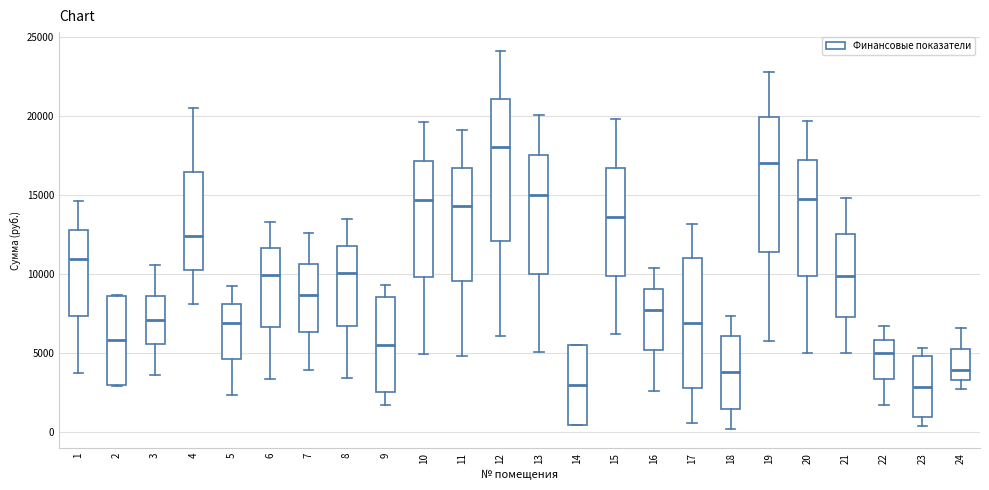

Reading left to right, read every box against the y-axis: the position of its median line, the range the box covers, and the ends of its whiskers. The values are not printed on the chart, so give them approximately, as read against the axis.

1: median 11000, box 7500 to 13000, whiskers 3500 to 14500
2: median 6000, box 3000 to 8500, whiskers 3000 to 8500
3: median 7000, box 5500 to 8500, whiskers 3500 to 10500
4: median 12500, box 10500 to 16500, whiskers 8000 to 20500
5: median 7000, box 4500 to 8000, whiskers 2500 to 9000
6: median 10000, box 6500 to 11500, whiskers 3500 to 13500
7: median 8500, box 6500 to 10500, whiskers 4000 to 12500
8: median 10000, box 6500 to 12000, whiskers 3500 to 13500
9: median 5500, box 2500 to 8500, whiskers 1500 to 9500
10: median 14500, box 10000 to 17000, whiskers 5000 to 19500
11: median 14500, box 9500 to 16500, whiskers 5000 to 19000
12: median 18000, box 12000 to 21000, whiskers 6000 to 24000
13: median 15000, box 10000 to 17500, whiskers 5000 to 20000
14: median 3000, box 500 to 5500, whiskers 500 to 5500
15: median 13500, box 10000 to 16500, whiskers 6000 to 20000
16: median 7500, box 5000 to 9000, whiskers 2500 to 10500
17: median 7000, box 2500 to 11000, whiskers 500 to 13000
18: median 4000, box 1500 to 6000, whiskers 0 to 7500
19: median 17000, box 11500 to 20000, whiskers 6000 to 23000
20: median 14500, box 10000 to 17000, whiskers 5000 to 19500
21: median 10000, box 7500 to 12500, whiskers 5000 to 15000
22: median 5000, box 3500 to 6000, whiskers 1500 to 6500
23: median 3000, box 1000 to 5000, whiskers 500 to 5500
24: median 4000, box 3500 to 5500, whiskers 2500 to 6500